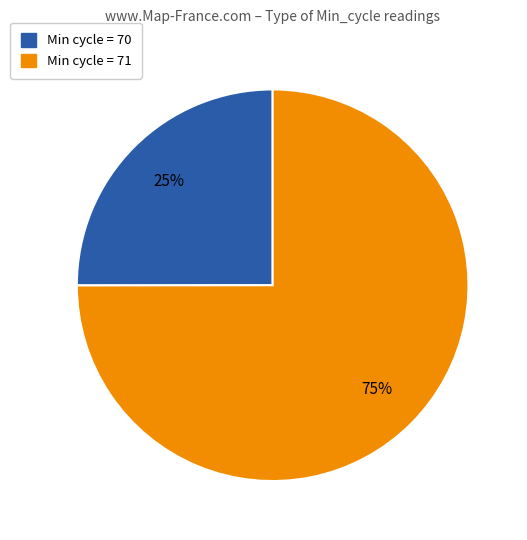

To the nearest percent, what is the average slice percentage?

50%